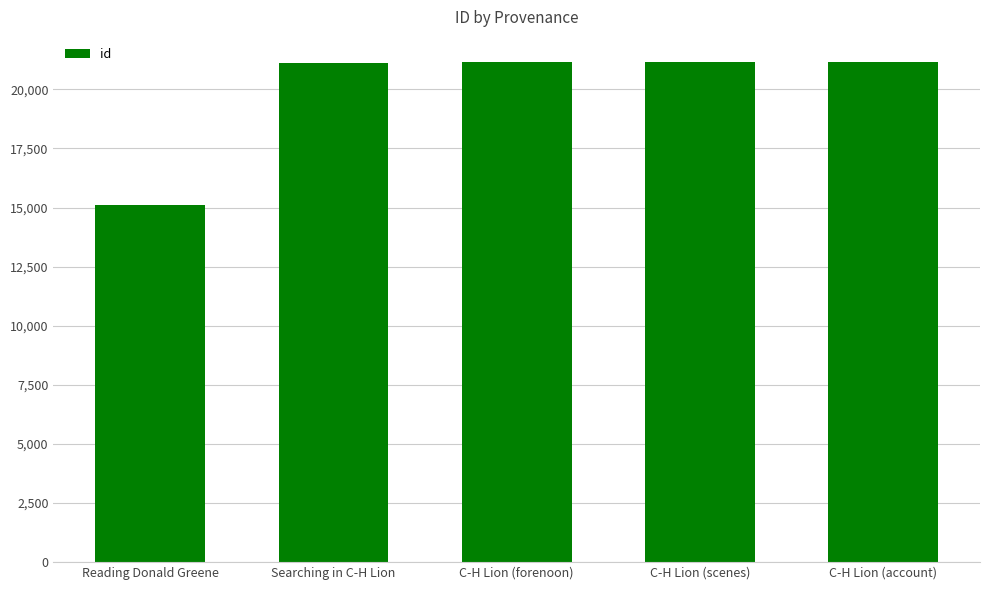

What is the difference between the maximum and minimum values?

6051